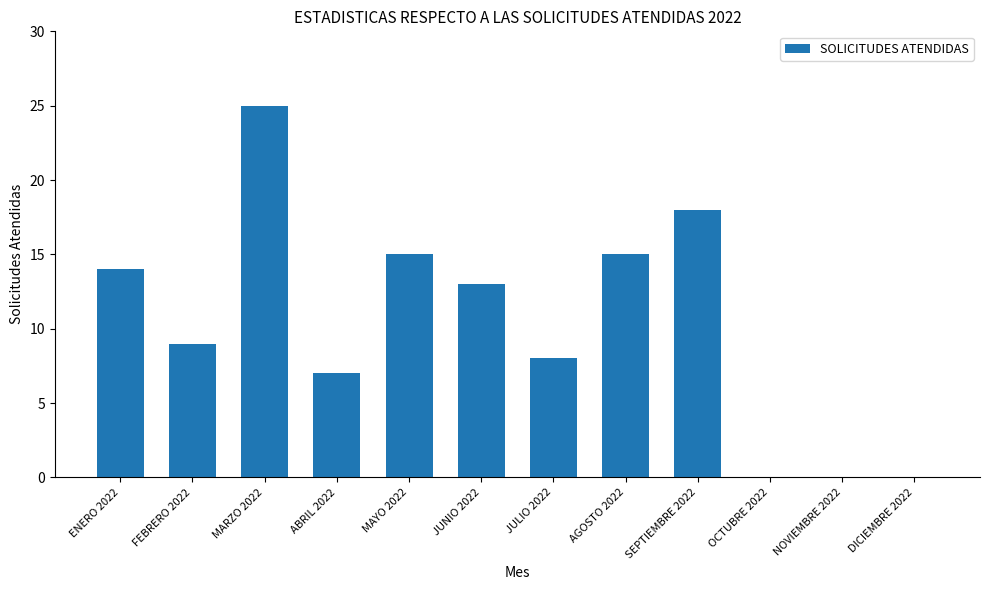

At which category does the chart reach its peak across all series?

MARZO 2022